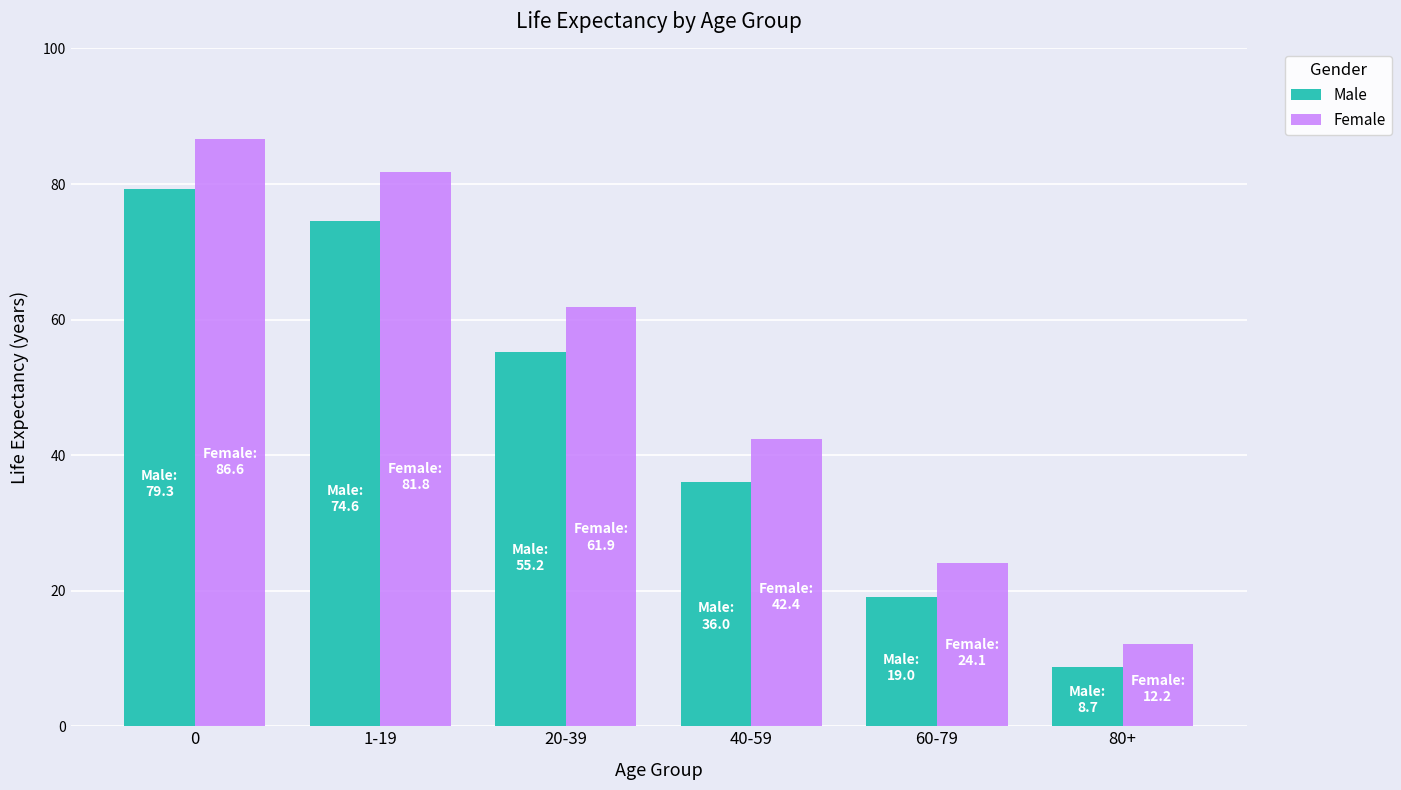

How many groups of bars are there?

6